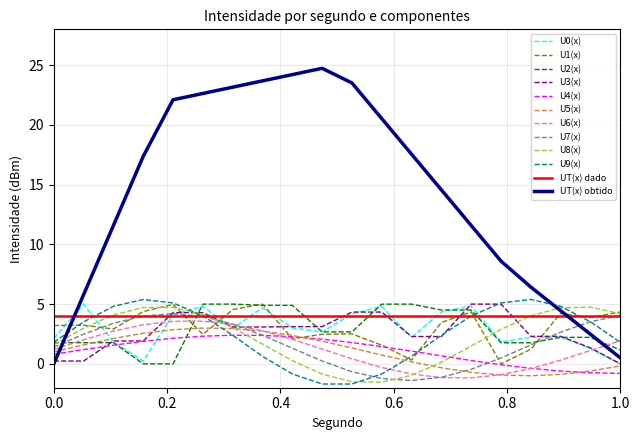

Which series has the largest range (max minus min)?

UT(x) obtido